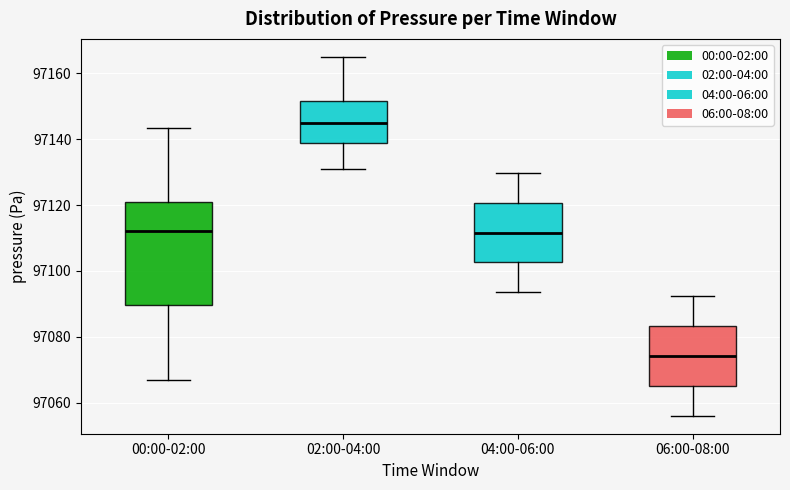

Reading left to right, read every box against the y-axis: the position of its median line, the range the box covers, and the ends of its whiskers. The values are not printed on the chart, so give them approximately, as read against the axis.

00:00-02:00: median 97112, box 97090 to 97120, whiskers 97066 to 97144
02:00-04:00: median 97146, box 97138 to 97152, whiskers 97132 to 97166
04:00-06:00: median 97112, box 97102 to 97120, whiskers 97094 to 97130
06:00-08:00: median 97074, box 97066 to 97084, whiskers 97056 to 97092